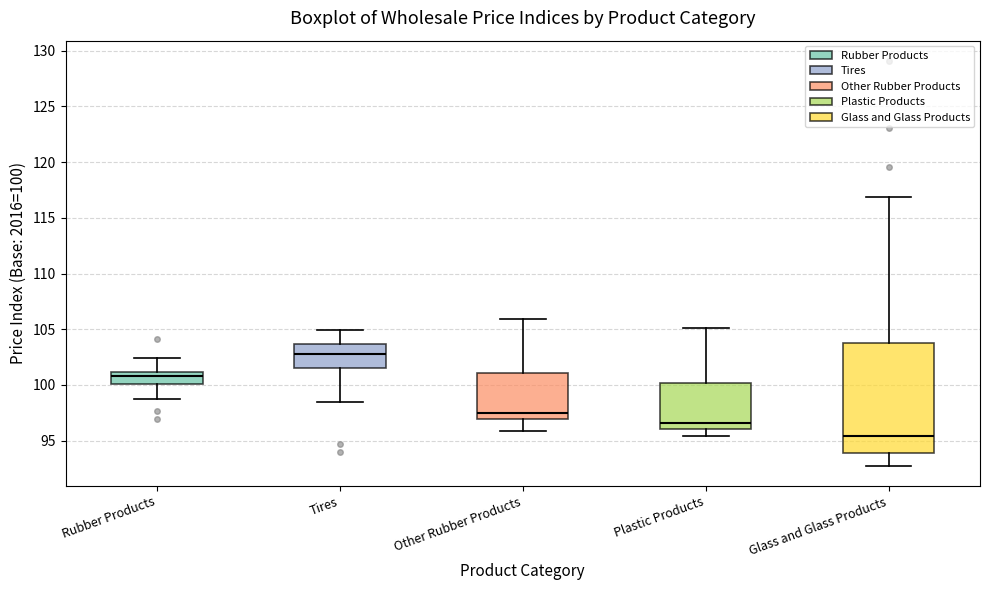

Reading left to right, transcribe this box plot: for each box, give where its median line is, the range the box spans, and where its two whiskers end, as read against the y-axis. The values are not printed on the chart, so give them approximately, as read against the axis.

Rubber Products: median 101.0 (just below the box's upper edge), box 100.0 to 101.0, whiskers 99.0 to 102.5
Tires: median 103.0, box 101.5 to 103.5, whiskers 98.5 to 105.0
Other Rubber Products: median 97.5, box 97.0 to 101.0, whiskers 96.0 to 106.0
Plastic Products: median 96.5, box 96.0 to 100.0, whiskers 95.5 to 105.0
Glass and Glass Products: median 95.5, box 94.0 to 104.0, whiskers 93.0 to 117.0